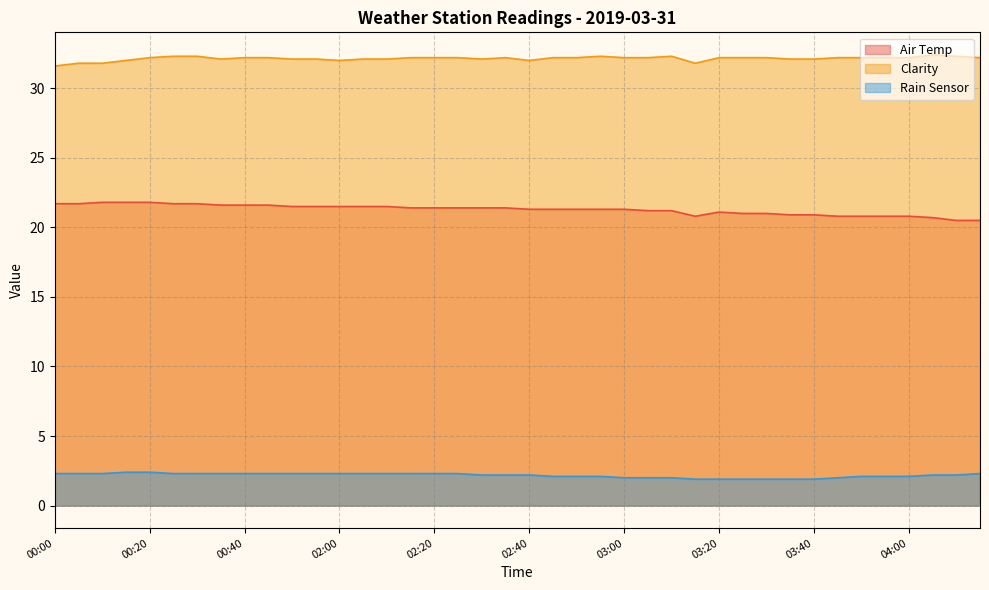

Where is Air Temp nearest to the value 21?

03:25